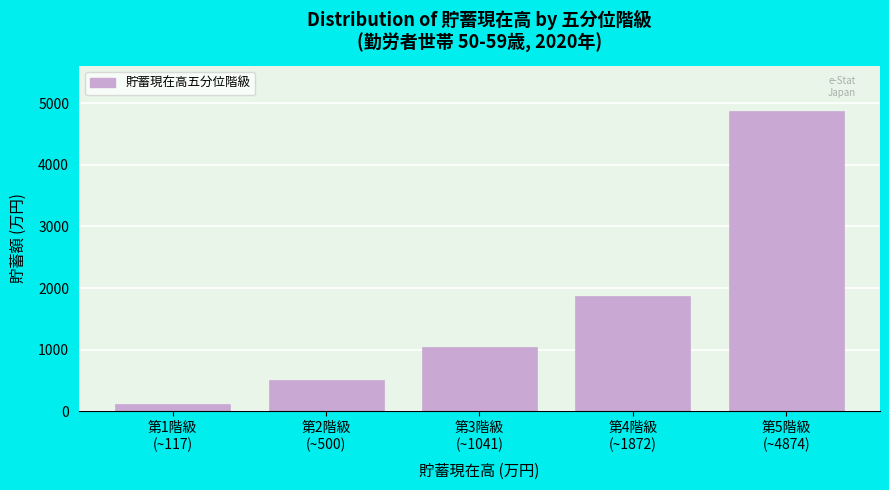

Reading right to left, what are all the values shown in this chart?

4874	1872	1041	500	117